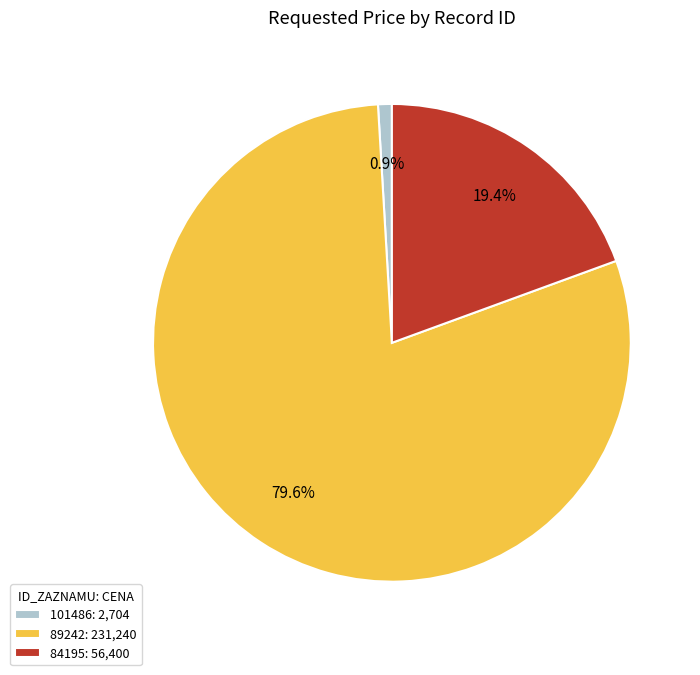

What is the majority slice?

89242